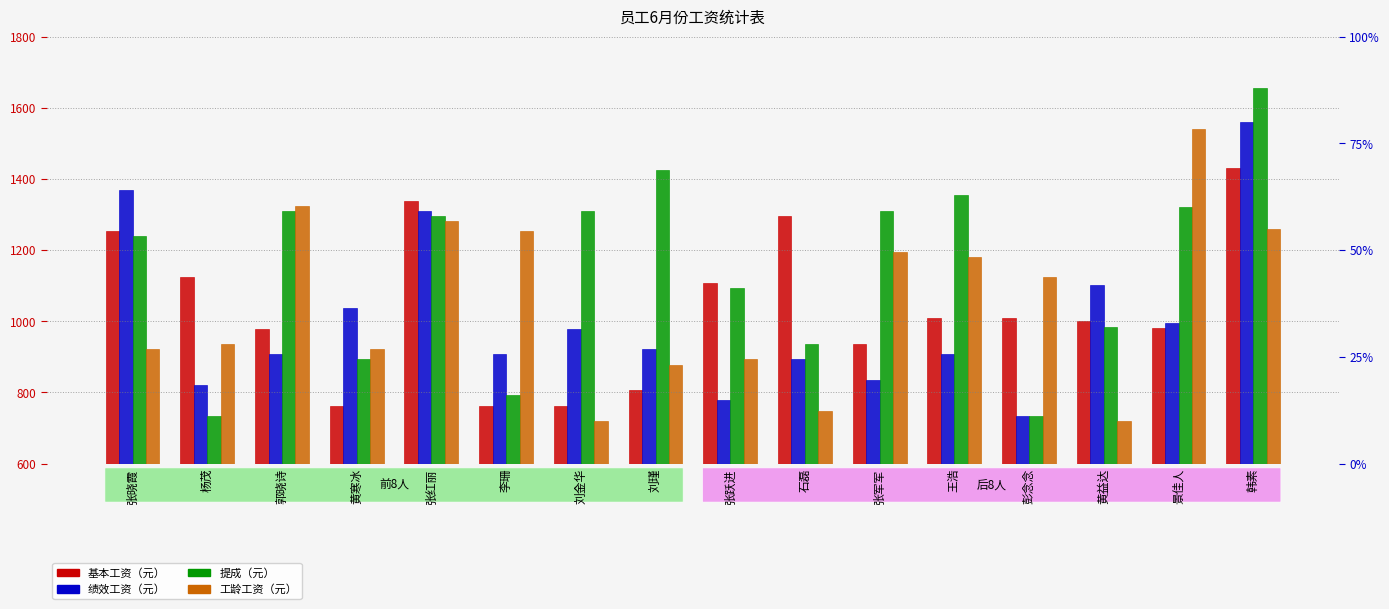

How many bars are there in total?

64